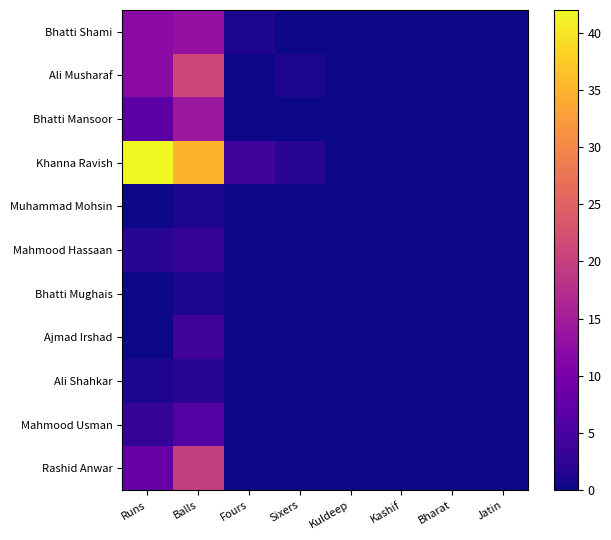

Reading left to right, what are all the values shown in this chart?

Bhatti Shami: Runs=12	Balls=13	Fours=1	Sixers=0	Kuldeep=0	Kashif=0	Bharat=0	Jatin=0
Ali Musharaf: Runs=12	Balls=21	Fours=0	Sixers=1	Kuldeep=0	Kashif=0	Bharat=0	Jatin=0
Bhatti Mansoor: Runs=7	Balls=14	Fours=0	Sixers=0	Kuldeep=0	Kashif=0	Bharat=0	Jatin=0
Khanna Ravish: Runs=42	Balls=35	Fours=4	Sixers=2	Kuldeep=0	Kashif=0	Bharat=0	Jatin=0
Muhammad Mohsin: Runs=0	Balls=1	Fours=0	Sixers=0	Kuldeep=0	Kashif=0	Bharat=0	Jatin=0
Mahmood Hassaan: Runs=2	Balls=3	Fours=0	Sixers=0	Kuldeep=0	Kashif=0	Bharat=0	Jatin=0
Bhatti Mughais: Runs=0	Balls=1	Fours=0	Sixers=0	Kuldeep=0	Kashif=0	Bharat=0	Jatin=0
Ajmad Irshad: Runs=0	Balls=4	Fours=0	Sixers=0	Kuldeep=0	Kashif=0	Bharat=0	Jatin=0
Ali Shahkar: Runs=1	Balls=2	Fours=0	Sixers=0	Kuldeep=0	Kashif=0	Bharat=0	Jatin=0
Mahmood Usman: Runs=3	Balls=6	Fours=0	Sixers=0	Kuldeep=0	Kashif=0	Bharat=0	Jatin=0
Rashid Anwar: Runs=8	Balls=20	Fours=0	Sixers=0	Kuldeep=0	Kashif=0	Bharat=0	Jatin=0